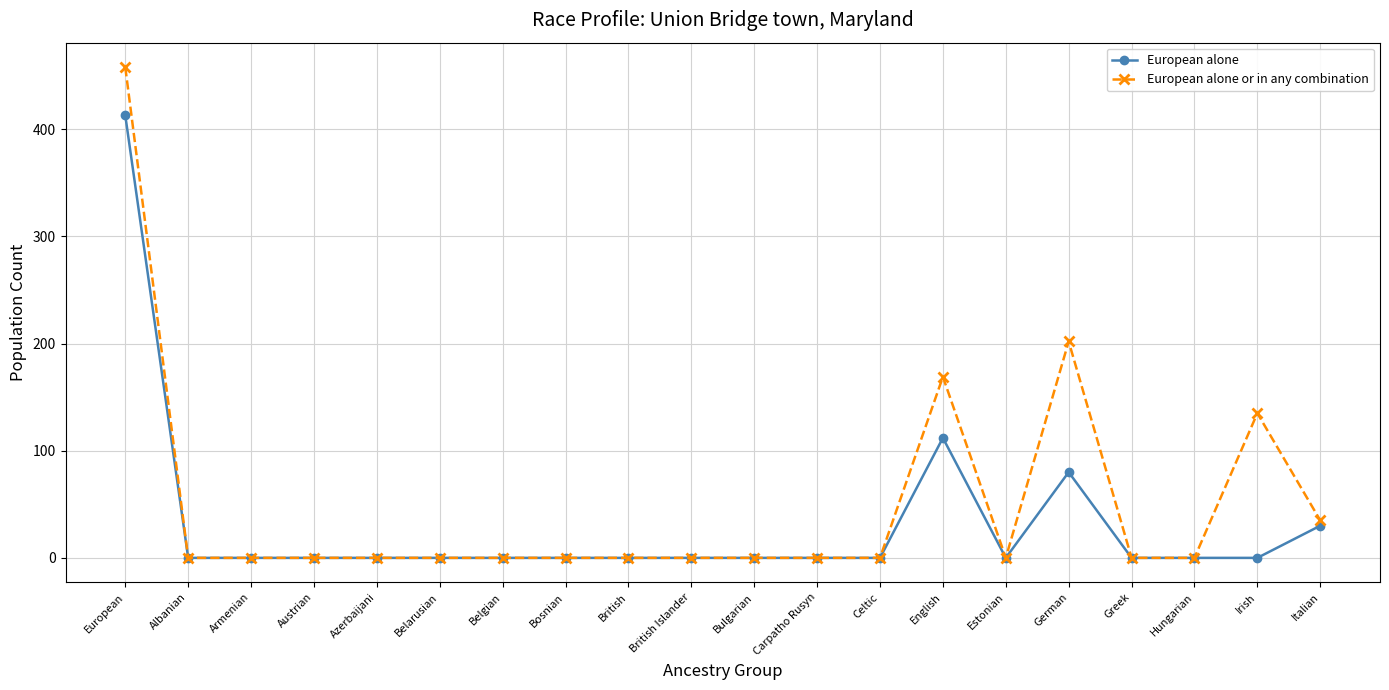

The value of European alone at Hungarian is 276. True or false?

False